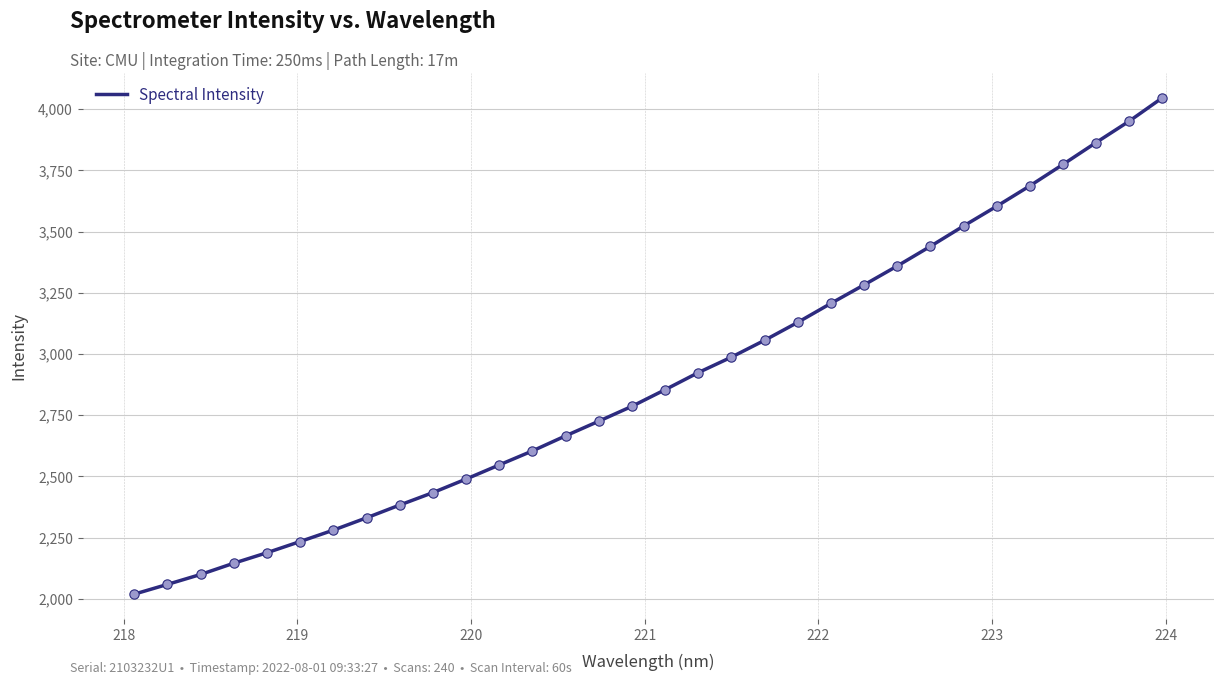

What is the maximum value shown in the chart?

4046.0